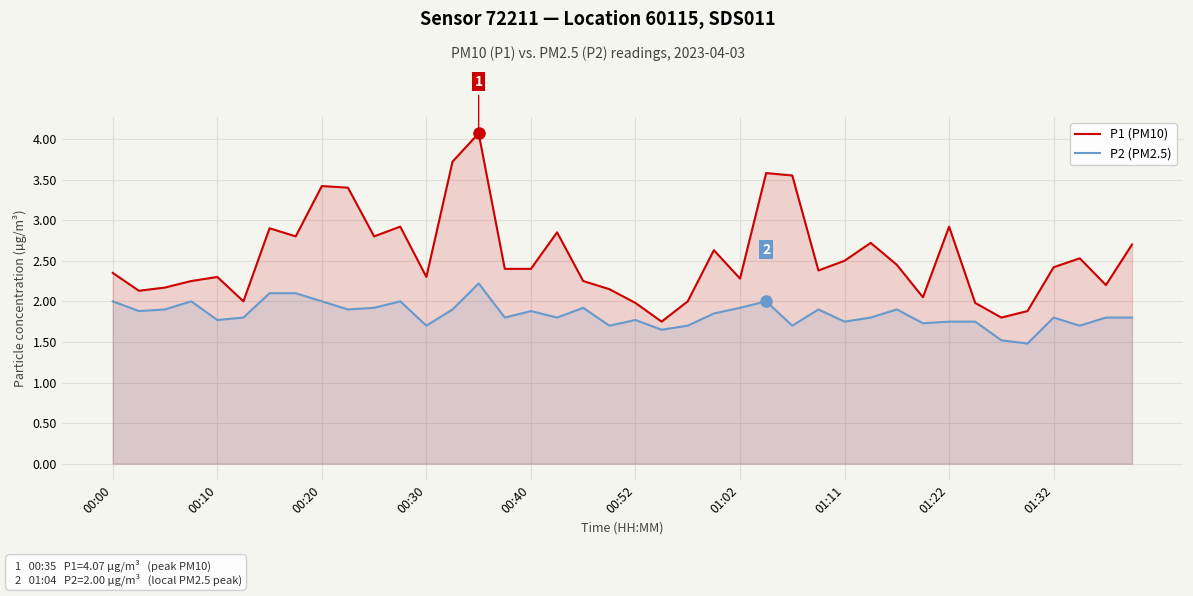

What is the average value of the P1 (PM10) series?

2.5